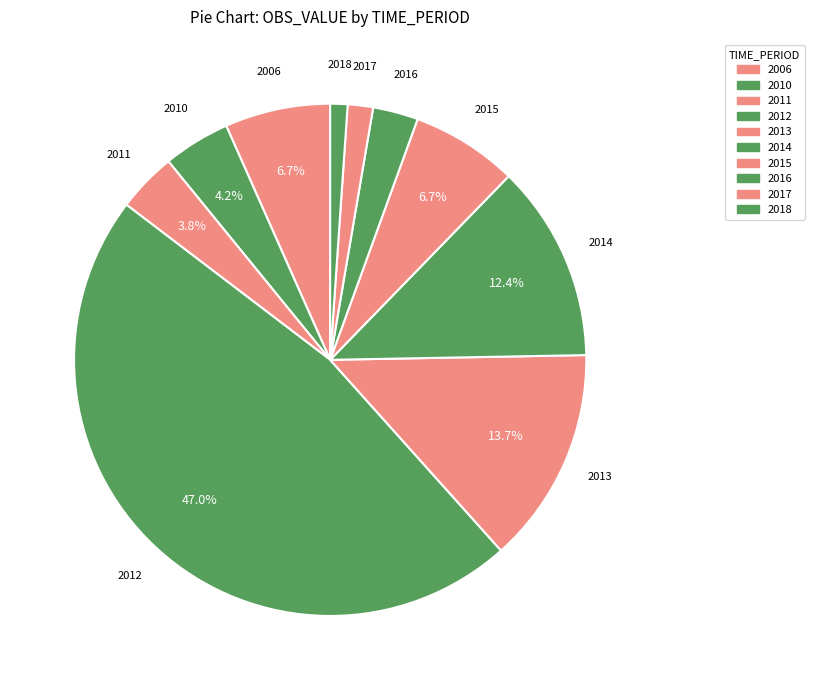

Rank the categories by value from highest to lowest.

2012, 2013, 2014, 2015, 2006, 2010, 2011, 2016, 2017, 2018